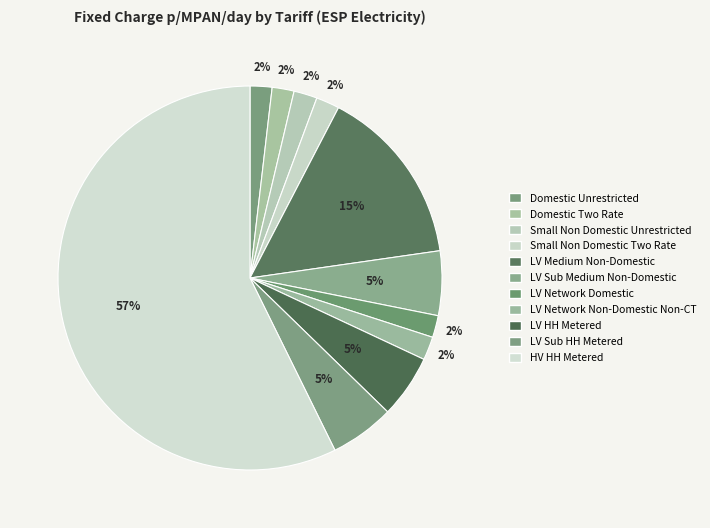

How many segments does this pie chart have?

11